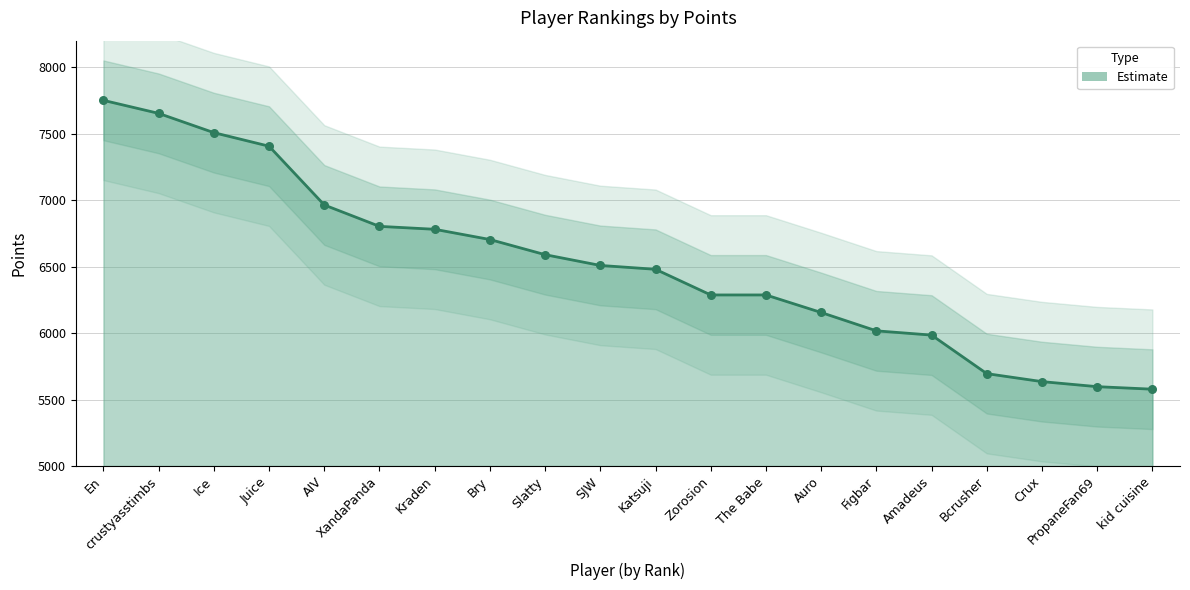

Between Ice and XandaPanda, which is larger?

Ice